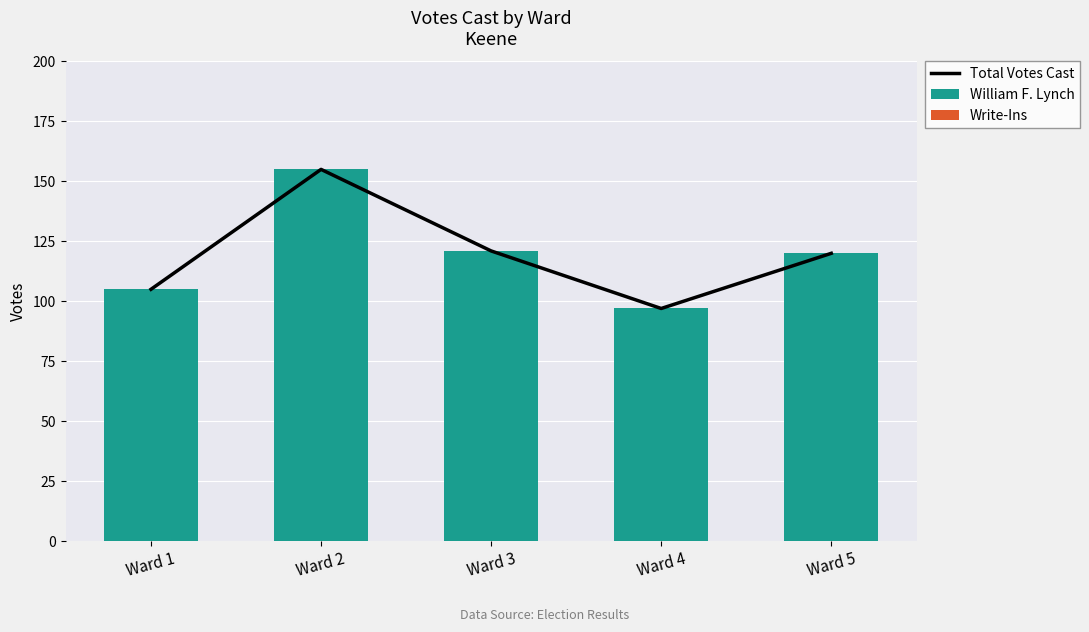

Reading left to right, transcribe all the data shown in this chart.

Total Votes Cast: Ward 1=105	Ward 2=155	Ward 3=121	Ward 4=97	Ward 5=120
William F. Lynch: Ward 1=105	Ward 2=155	Ward 3=121	Ward 4=97	Ward 5=120
Write-Ins: Ward 1=0	Ward 2=0	Ward 3=0	Ward 4=0	Ward 5=0